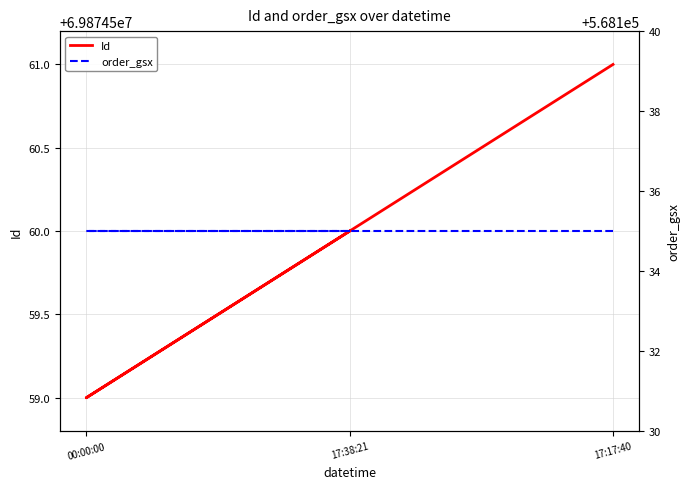

At how many categories does at least one series exceed 3657622?

3